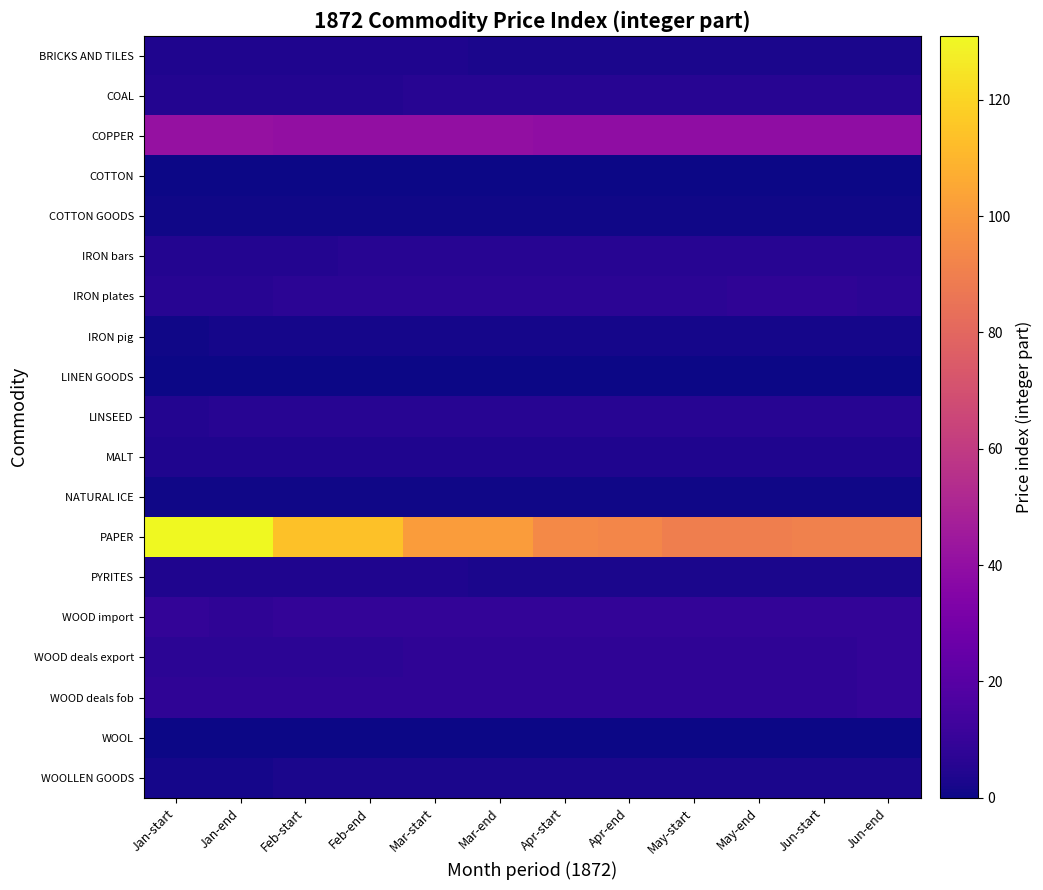

What is the total value across all series at Apr-end?

199